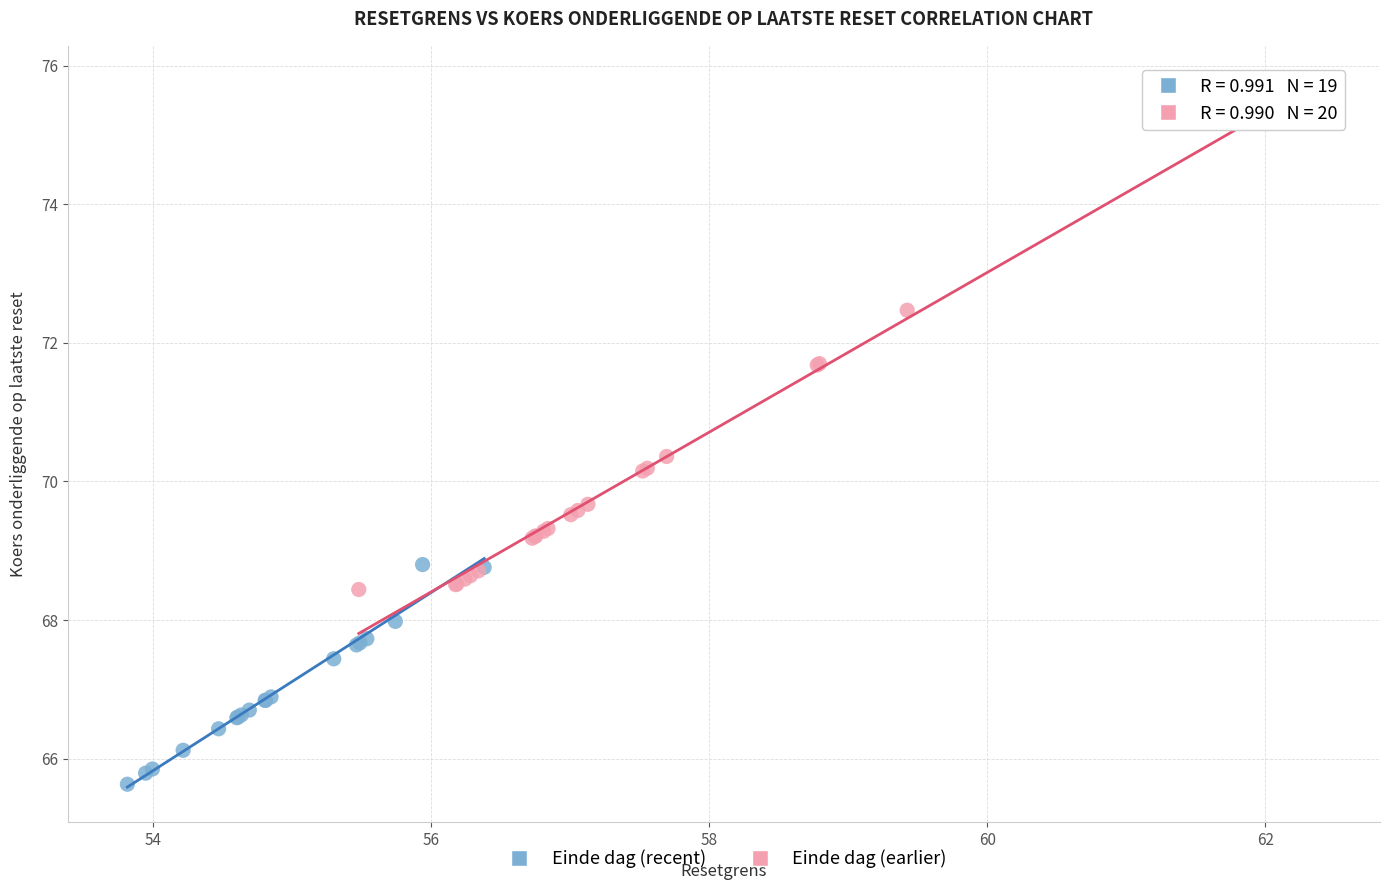

Which series contains the highest Y value?

Einde dag (earlier)